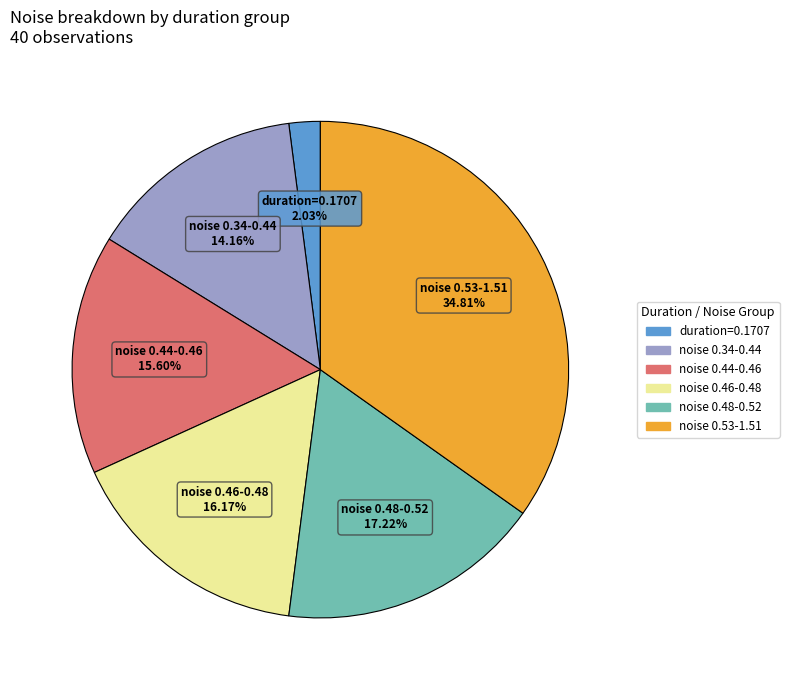

Is there a majority slice in this chart?

No